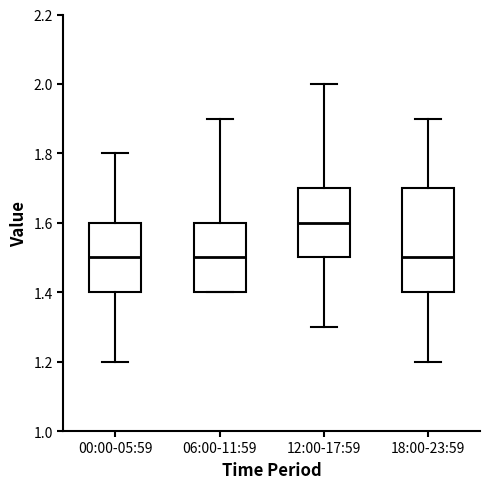

Where is the upper edge of the box for 12:00-17:59 on the y-axis? The values are not printed on the chart, so give them approximately, as read against the axis.

1.7